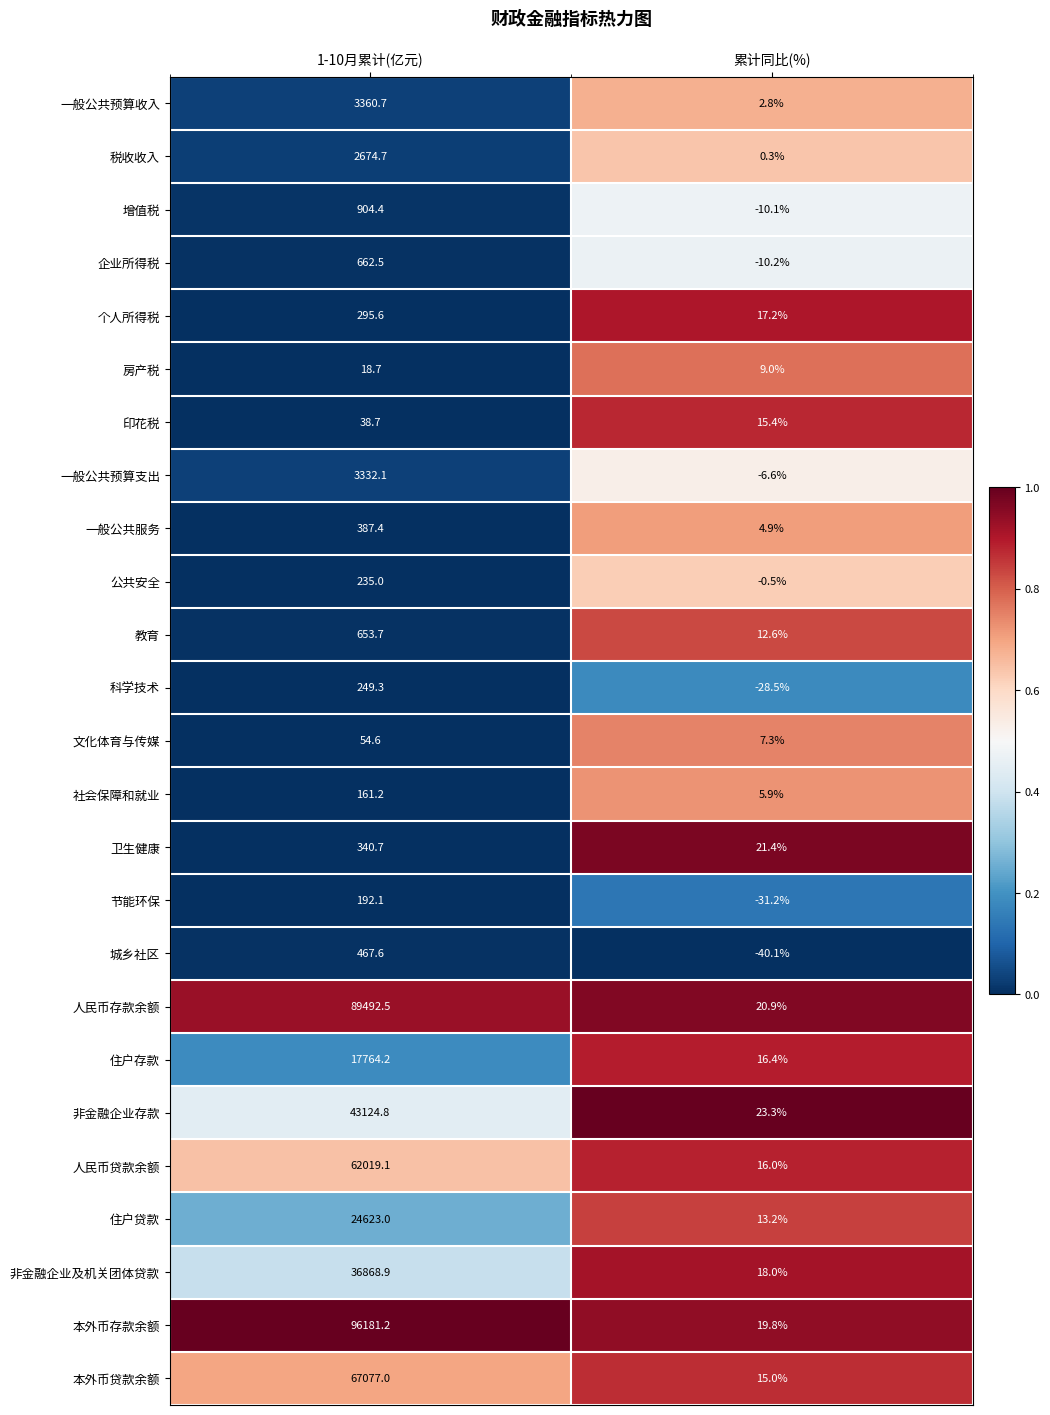

At which category is the sum across all series the highest?

1-10月累计(亿元)